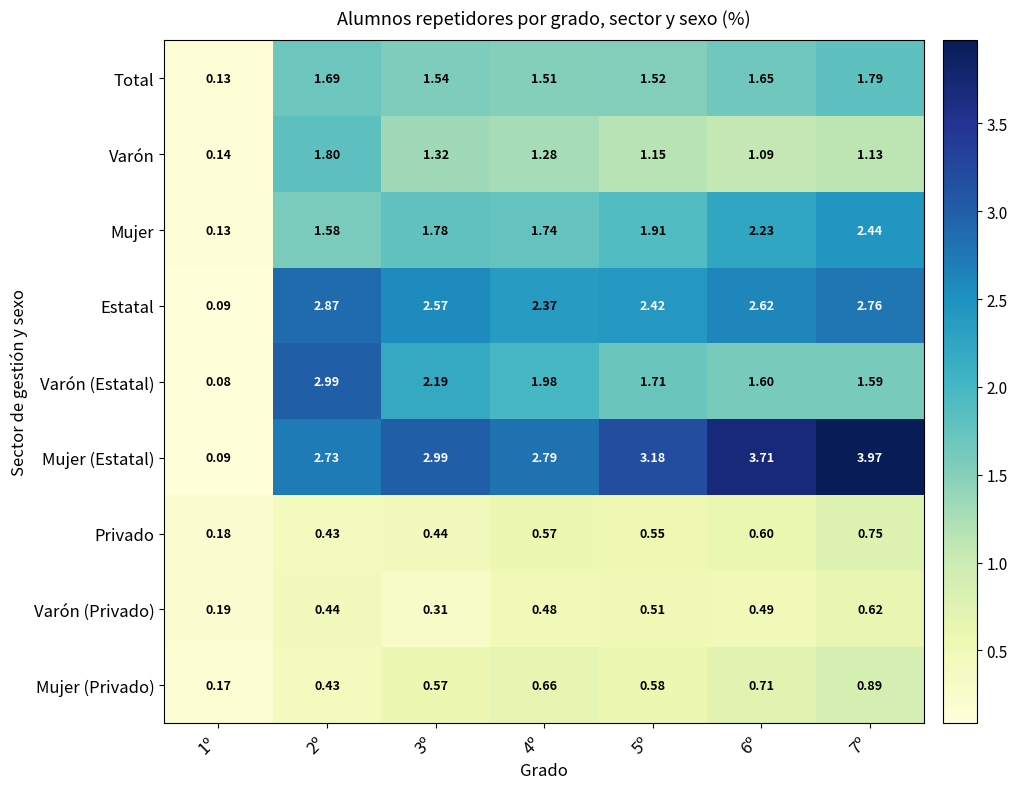

Which series has the largest range (max minus min)?

Mujer (Estatal)